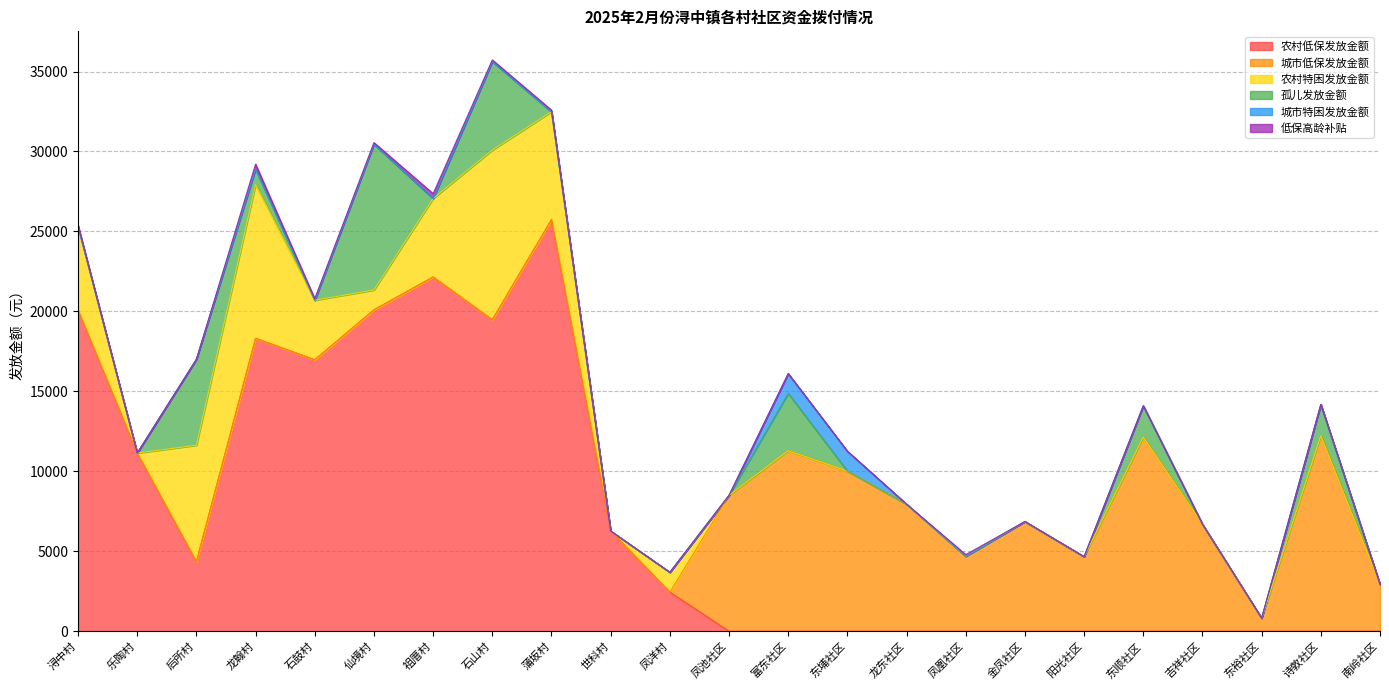

True or false: 农村低保发放金额 and 城市特困发放金额 cross at least once.

False